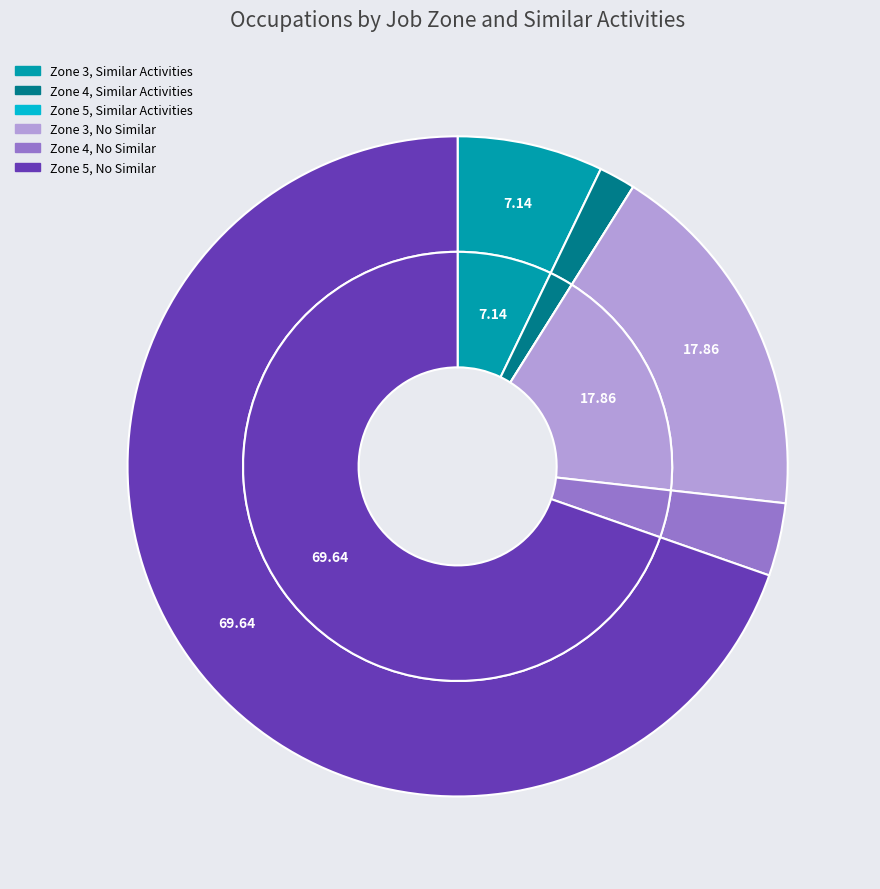

Which has a higher value, Job Zone 3 - Similar=0 or Job Zone 5 - Similar=1?

Job Zone 3 - Similar=0